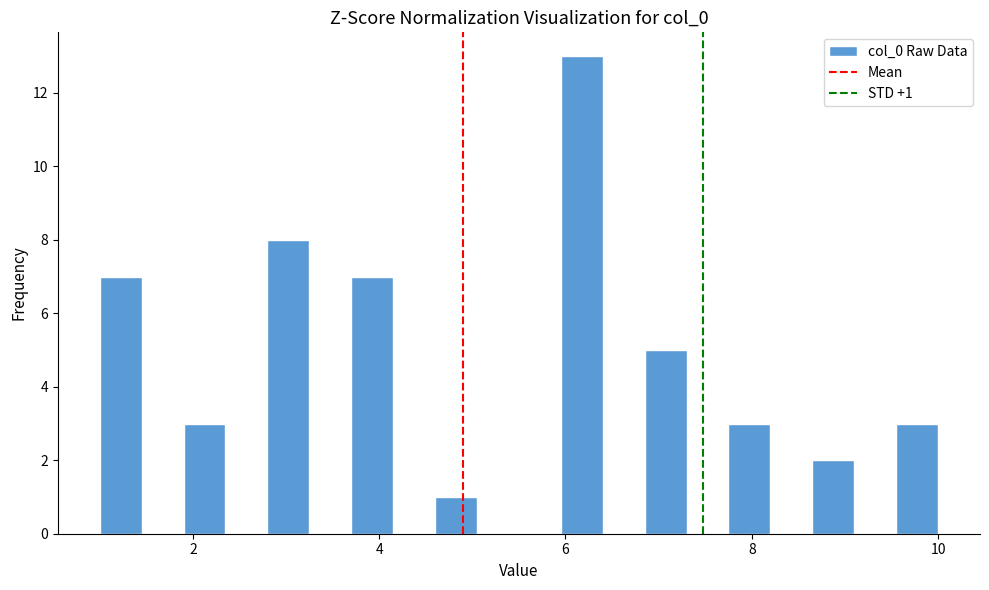

Read against the x-axis, roughly where is the centre of the tallest bar?

6.2